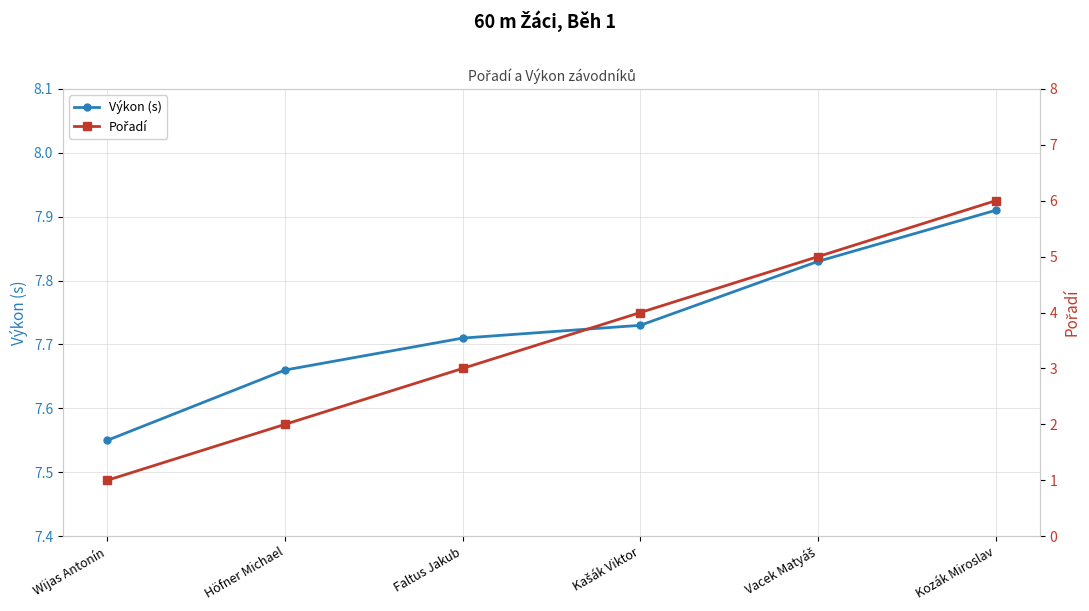

Reading left to right, transcribe all the data shown in this chart.

Výkon (s): 7.5	7.7	7.7	7.7	7.8	7.9
Pořadí: 1.0	2.0	3.0	4.0	5.0	6.0